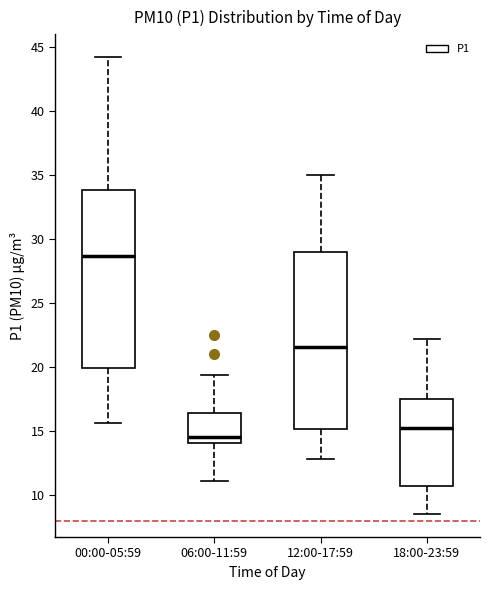

Which box's median line is the highest?

00:00-05:59